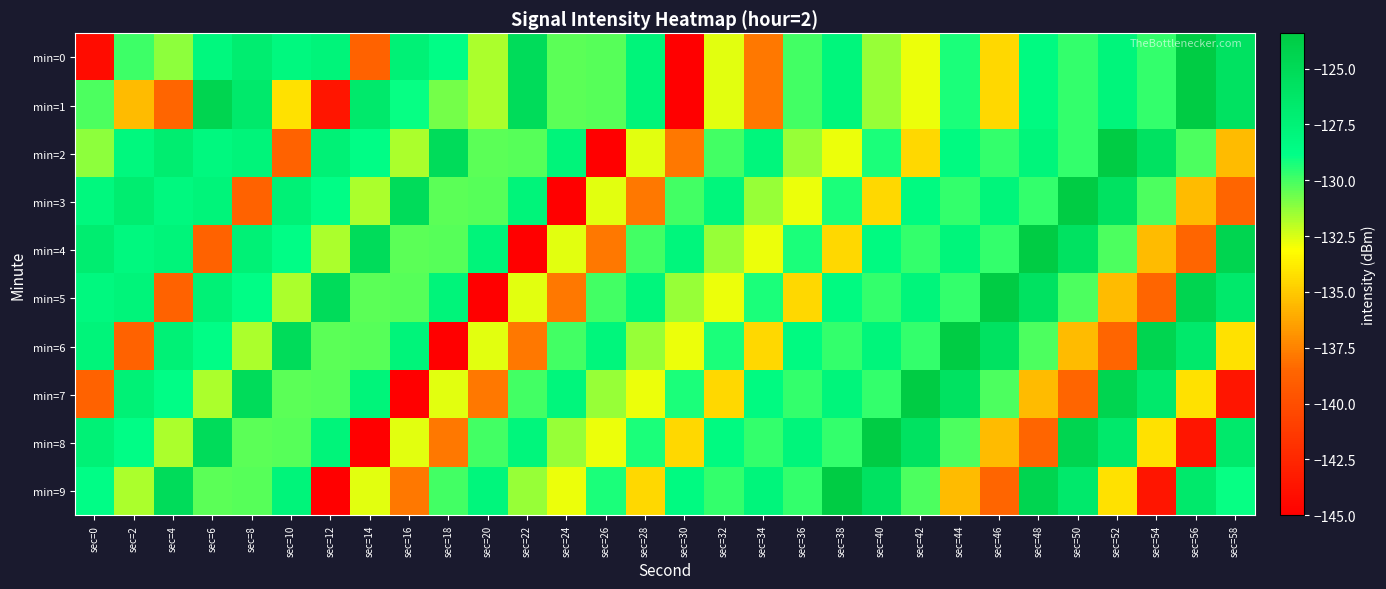

Which label corresponds to the largest value in the chart?

sec=56